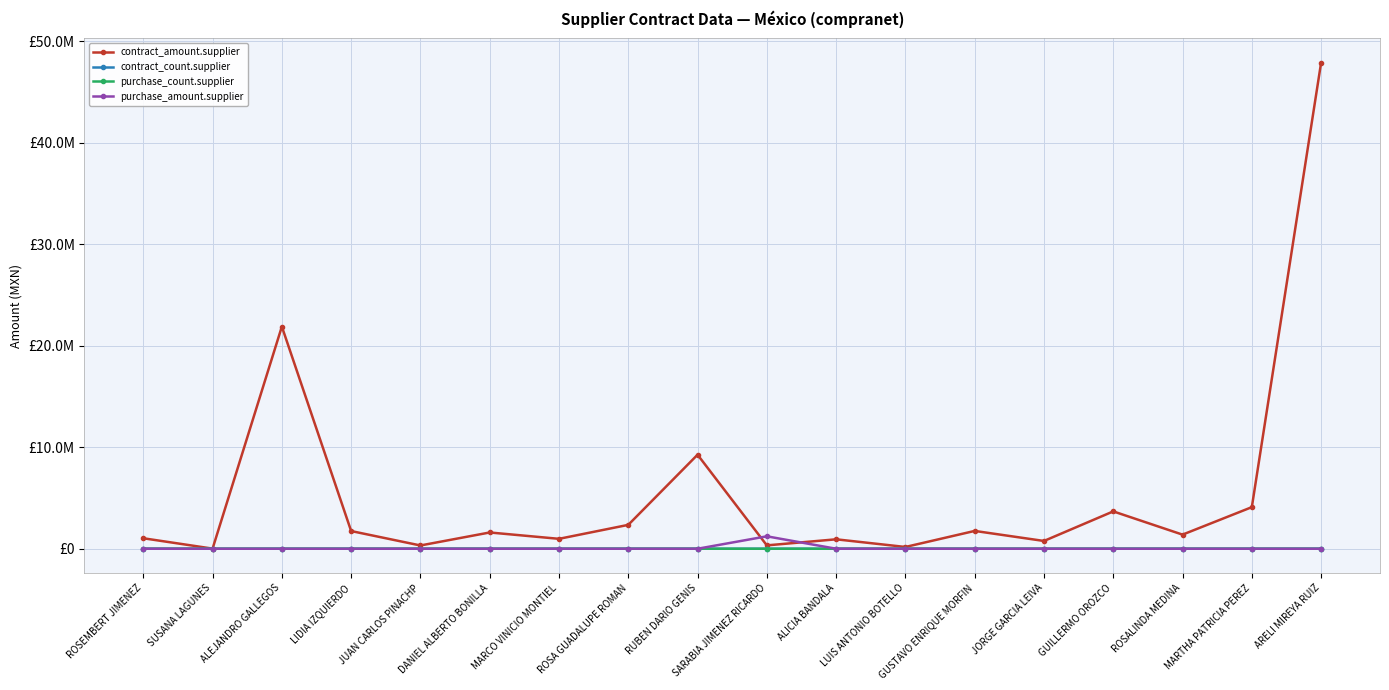

How many times do contract_count.supplier and purchase_amount.supplier cross each other?

2